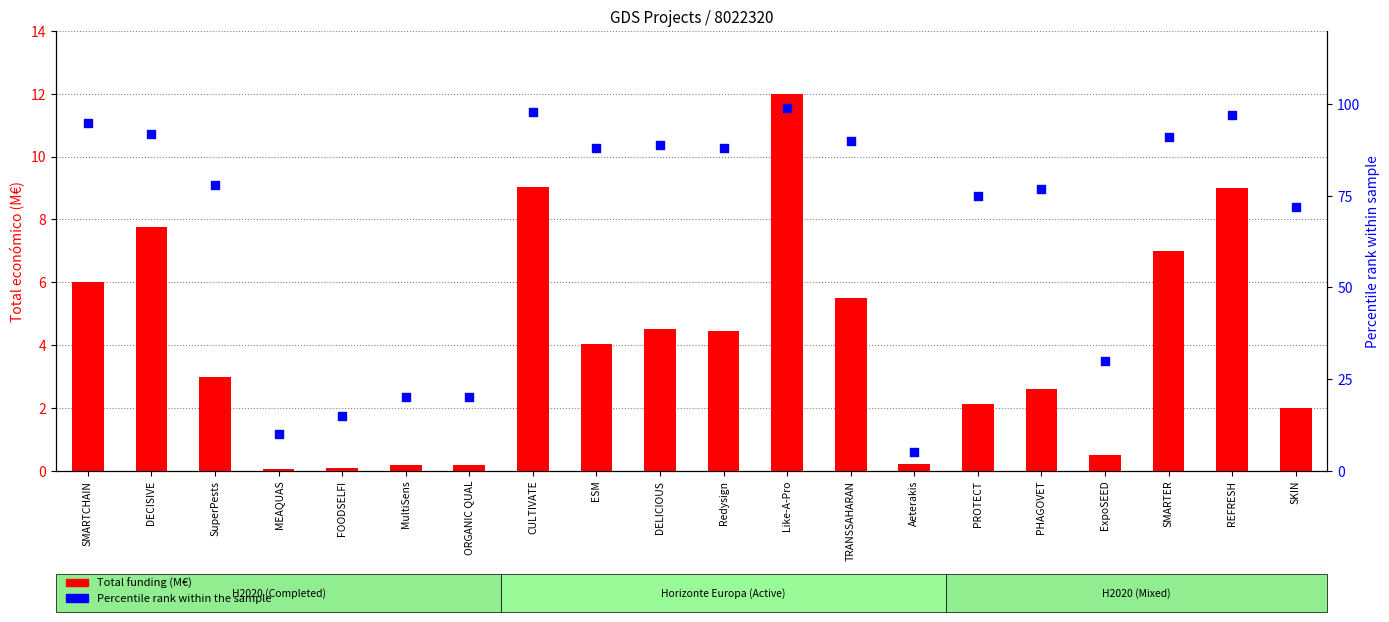

What are all the series names shown in the legend?

Total funding (M€), Percentile rank